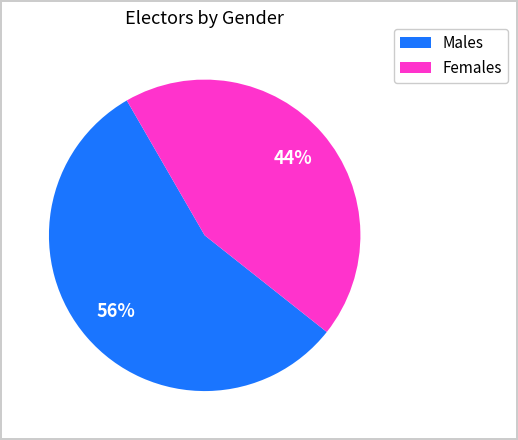

To the nearest percent, what is the difference between the largest and smallest slice percentages?

12%